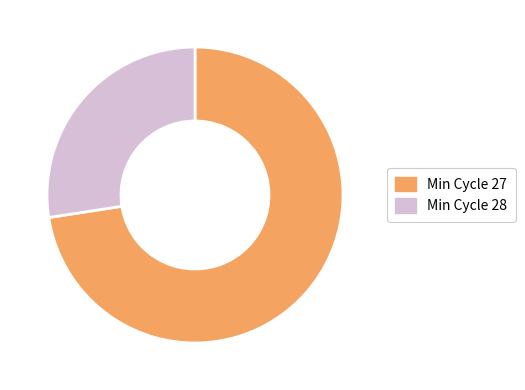

Rank the categories by value from lowest to highest.

Min Cycle 28, Min Cycle 27